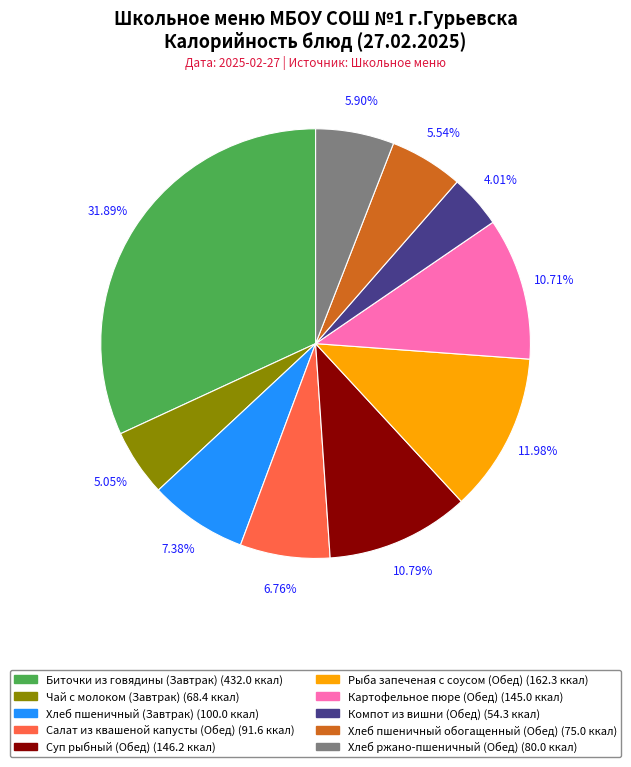

Do Чай с молоком (Завтрак) and Рыба запеченая с соусом (Обед) together represent more than half of the pie?

No